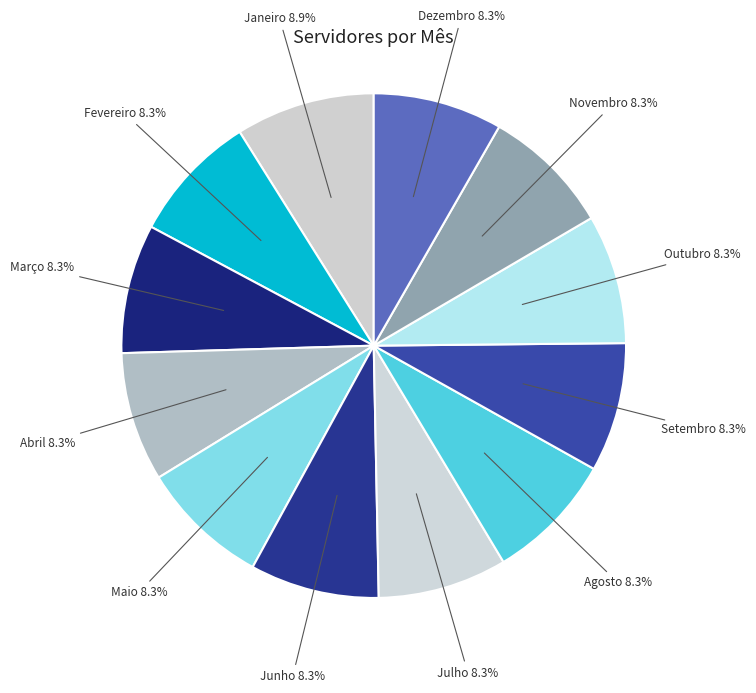

Is it true that Abril is 8% of the pie?

True